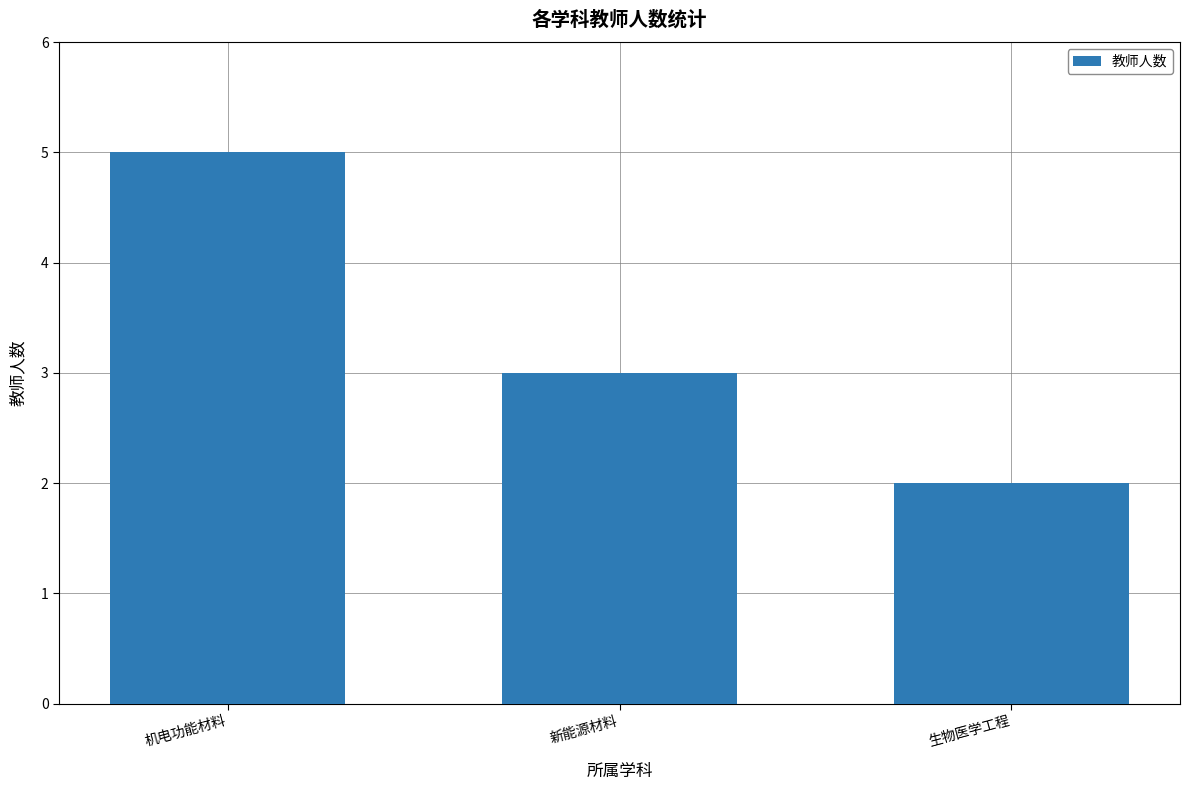

What is the greatest value displayed?

5